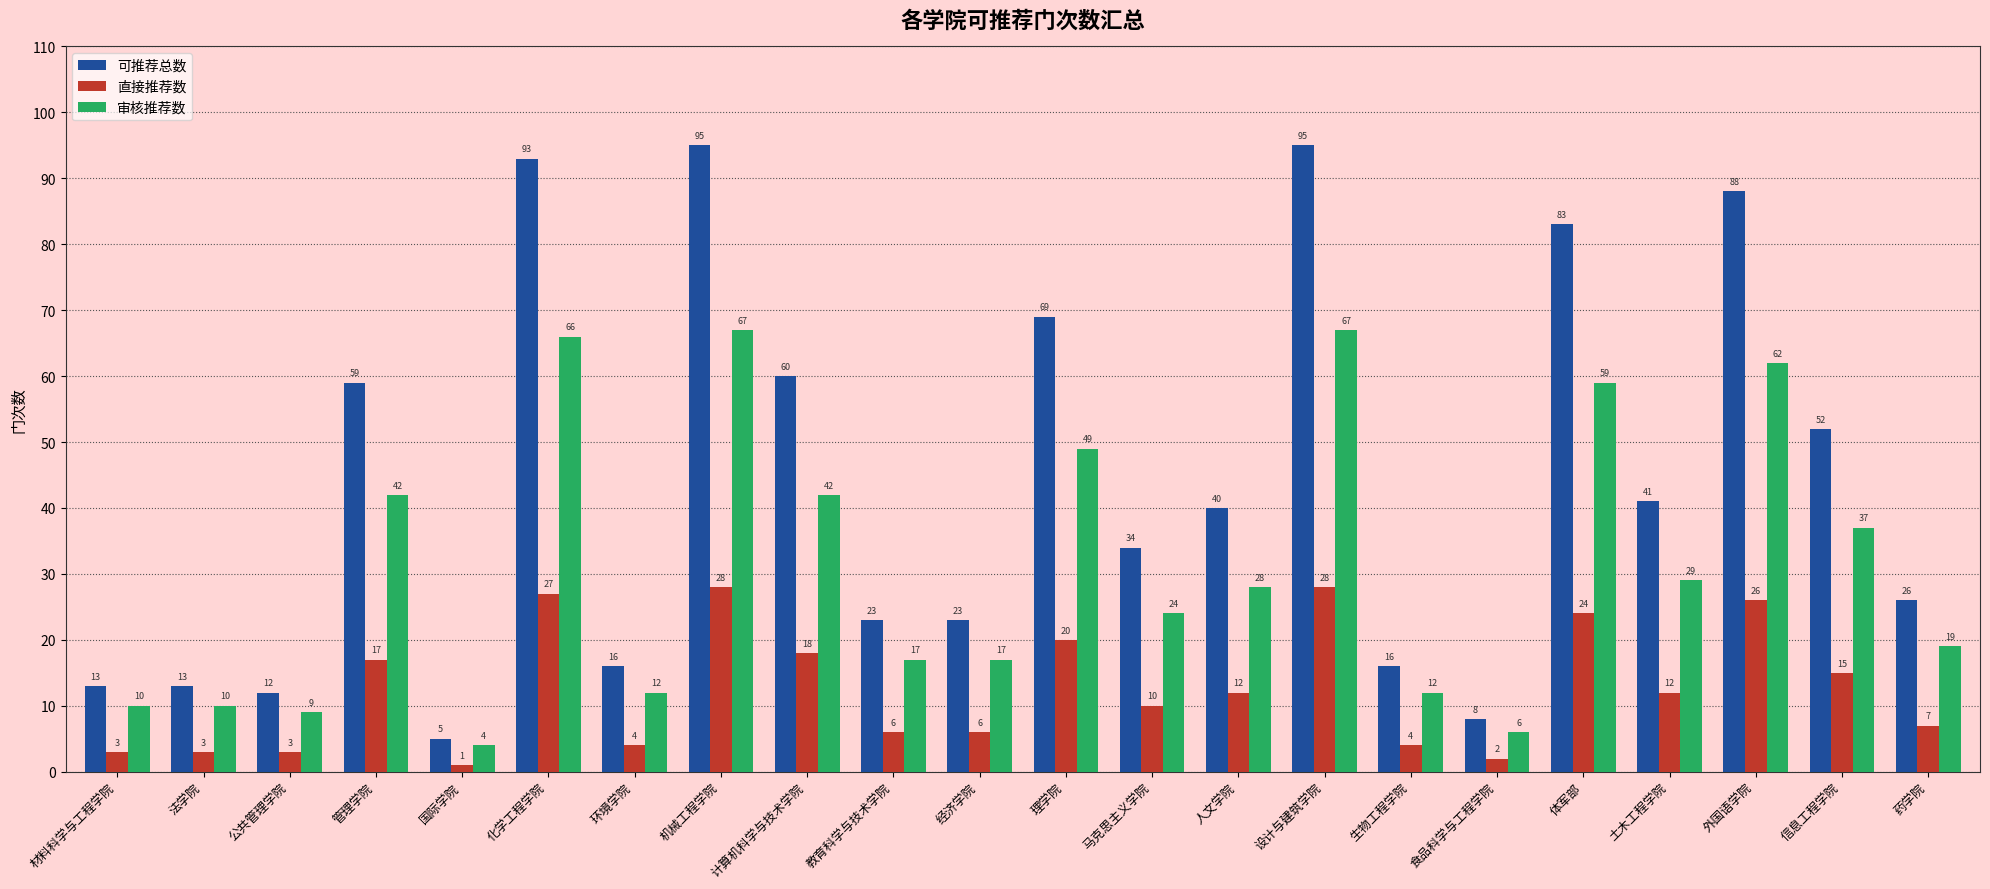

What position from the right is 公共管理学院?

20